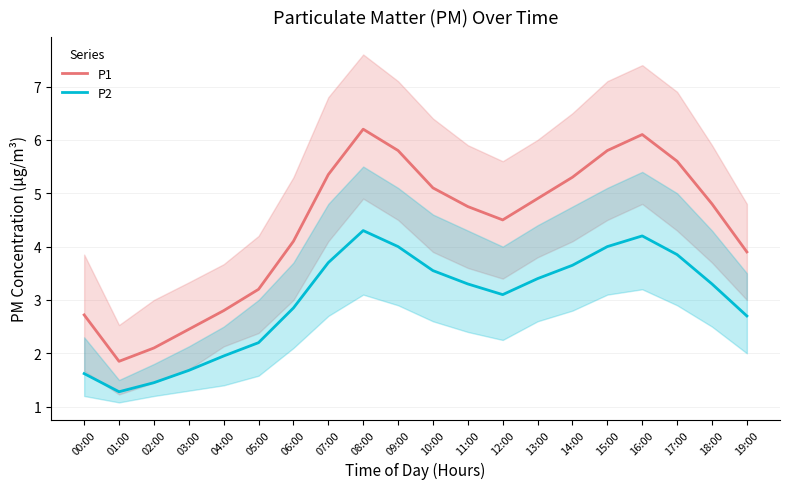

What position from the left is 04:00?

5